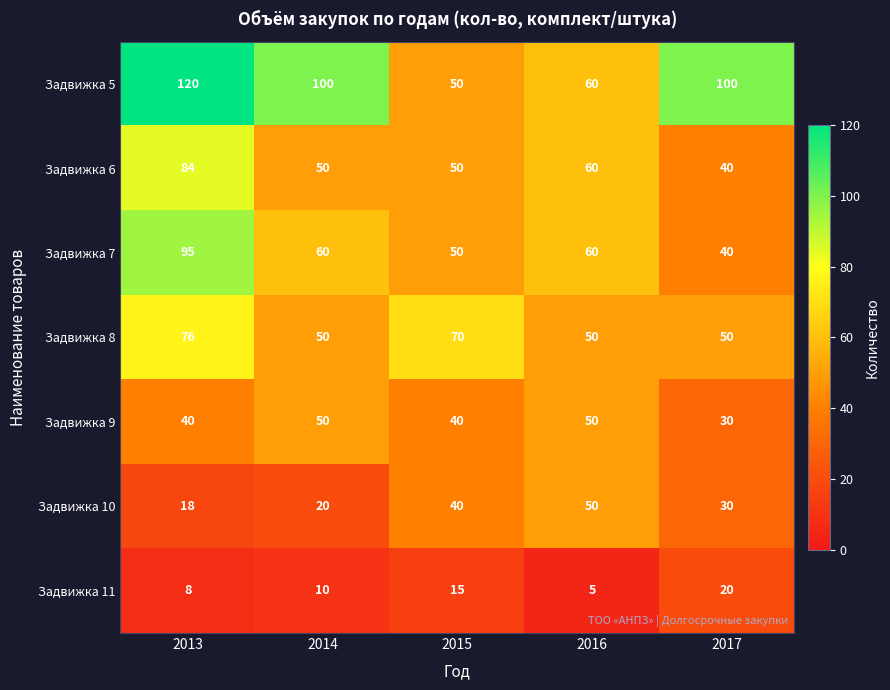

How many Задвижка 8 values are between 50 and 70?

4